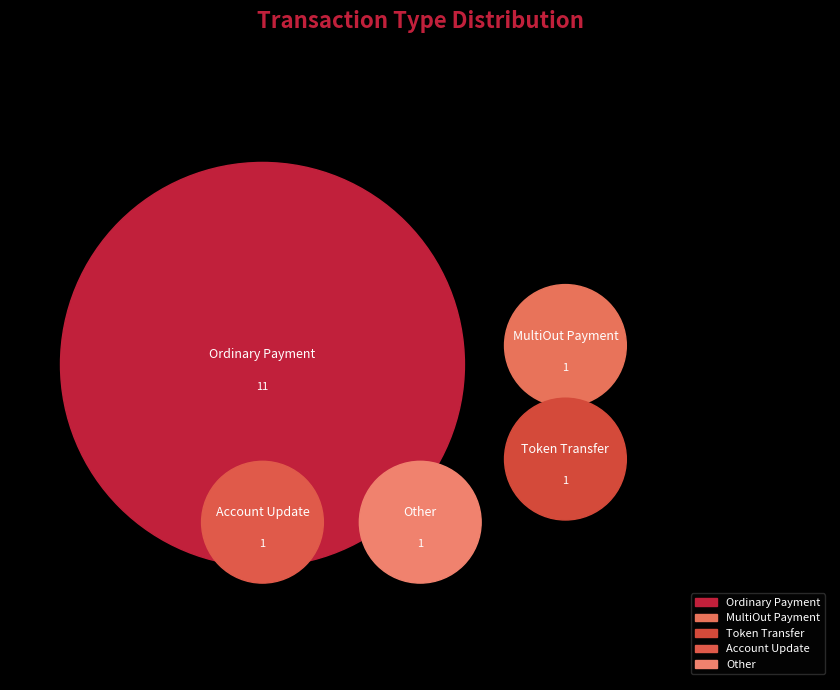

Which category has the smallest portion of the pie?

MultiOut Payment